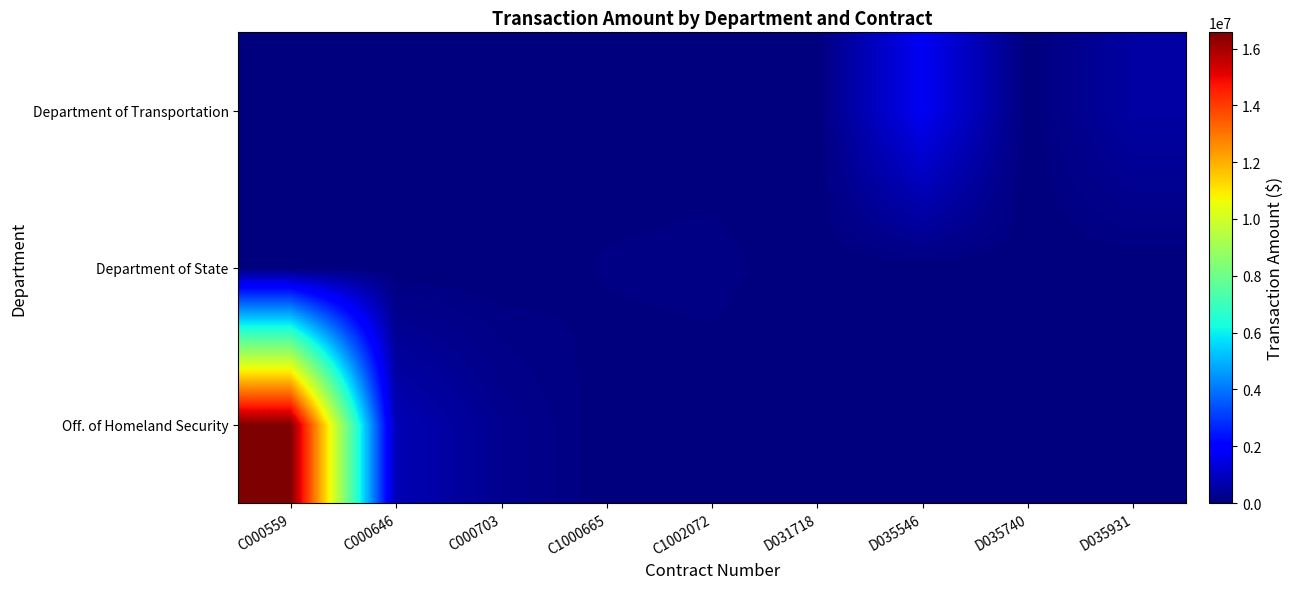

Which category has the lowest value across all series?

C1000665